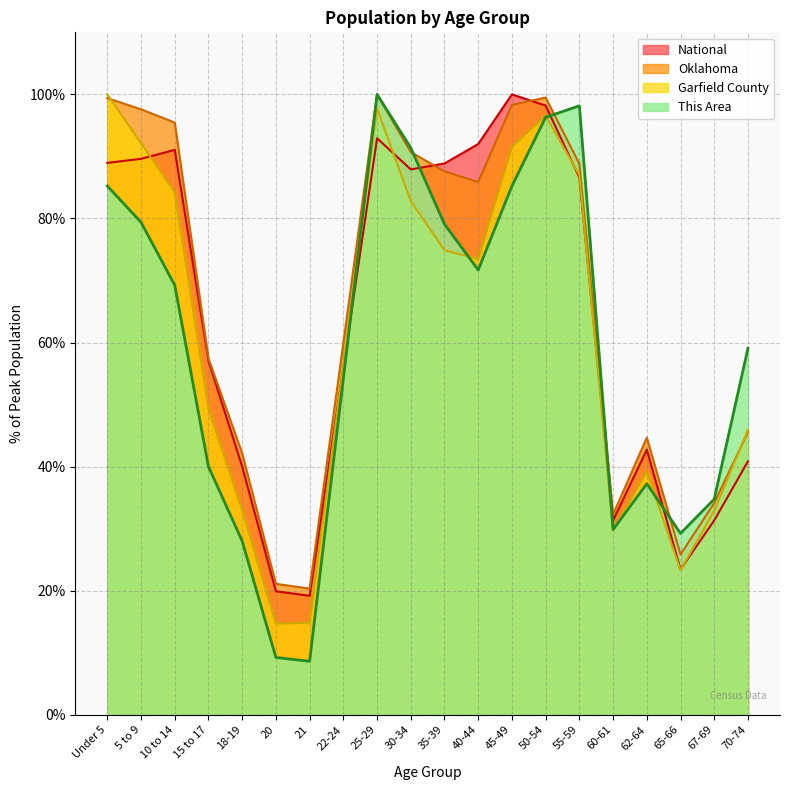

At which category is the sum across all series the highest?

25-29